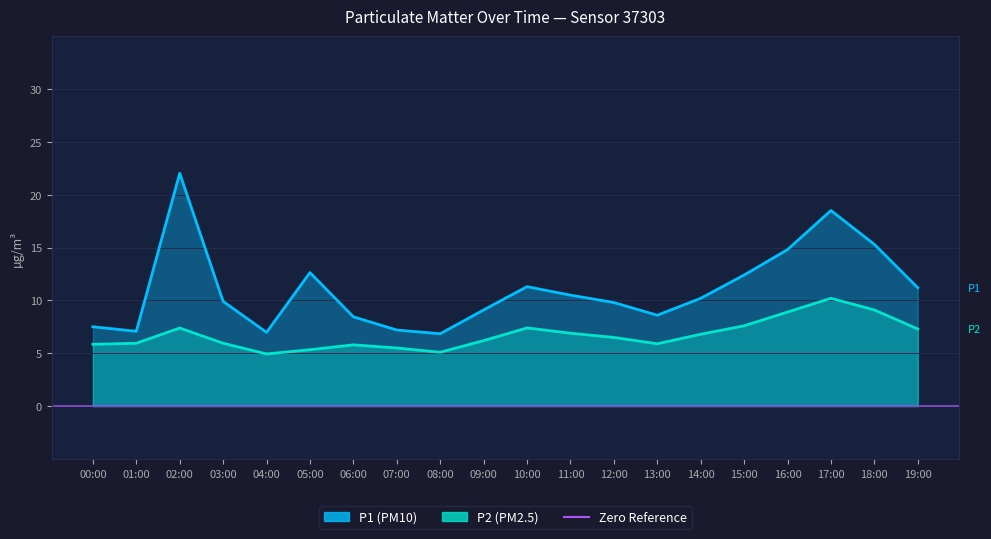

What is the value of the P2 point at the 18th from the left?

10.2